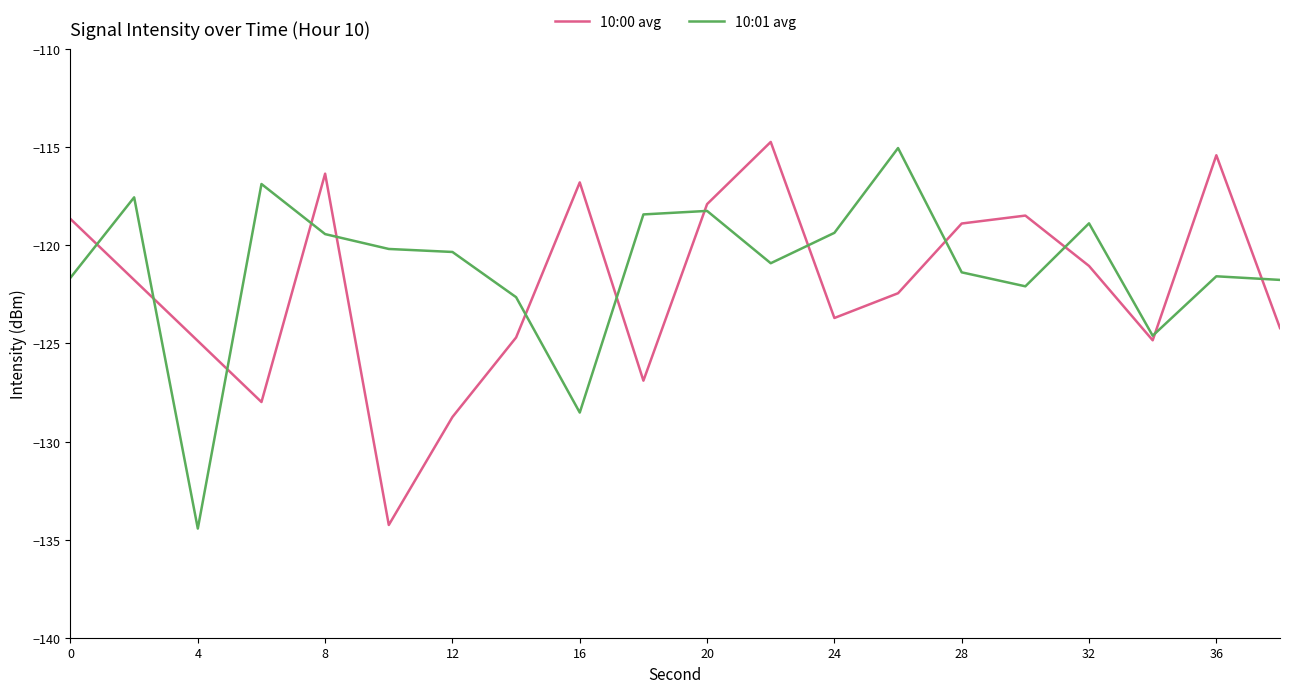

What is the maximum value for 10:00 avg?

-114.7